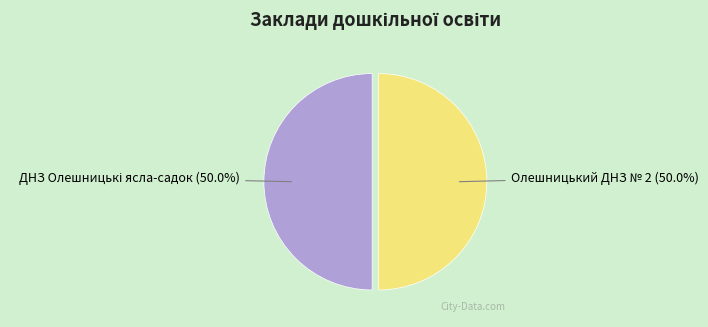

How many segments does this pie chart have?

2